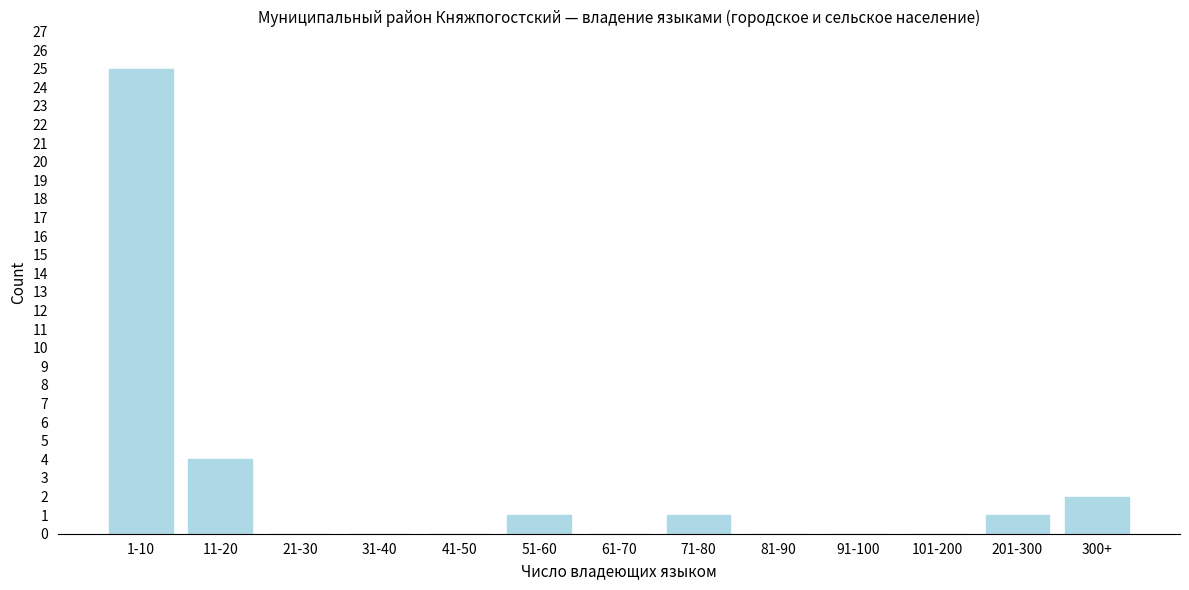

Reading left to right, extract all data points from this chart.

1-10=25	11-20=4	21-30=0	31-40=0	41-50=0	51-60=1	61-70=0	71-80=1	81-90=0	91-100=0	101-200=0	201-300=1	300+=2